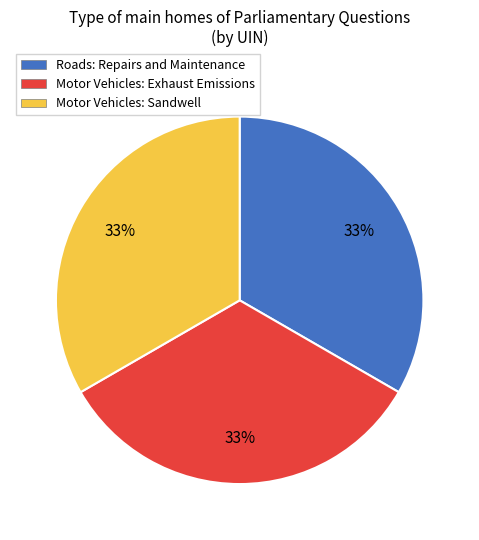

Approximately how many times larger is the value at Motor Vehicles: Exhaust Emissions compared to Motor Vehicles: Sandwell?

1.0